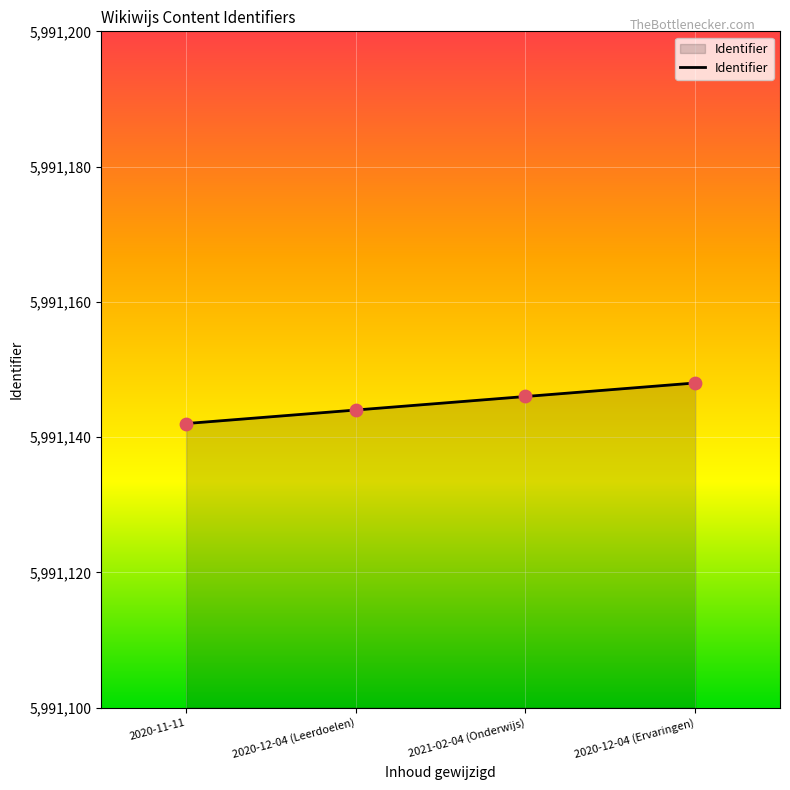

What is the change in value from 2020-11-11 to 2020-12-04 (Leerdoelen)?

+2